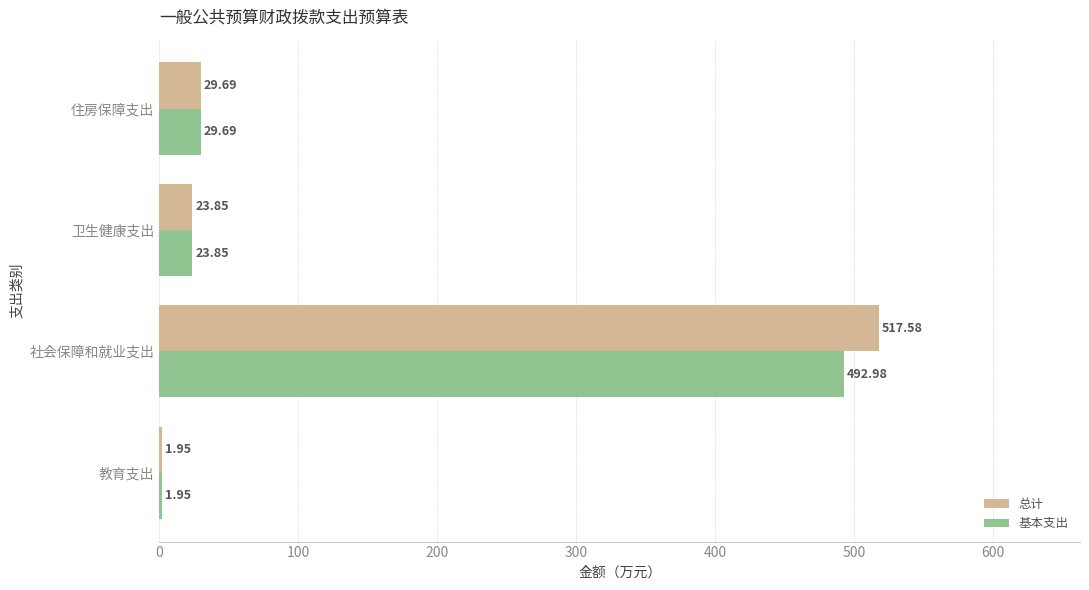

Is the value of 基本支出 at 卫生健康支出 greater than the value of 总计 at 教育支出?

Yes